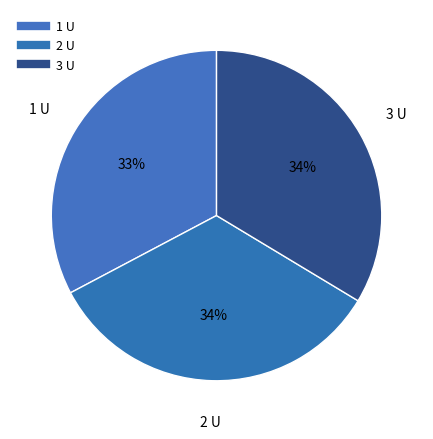

Count the number of slices in the pie.

3